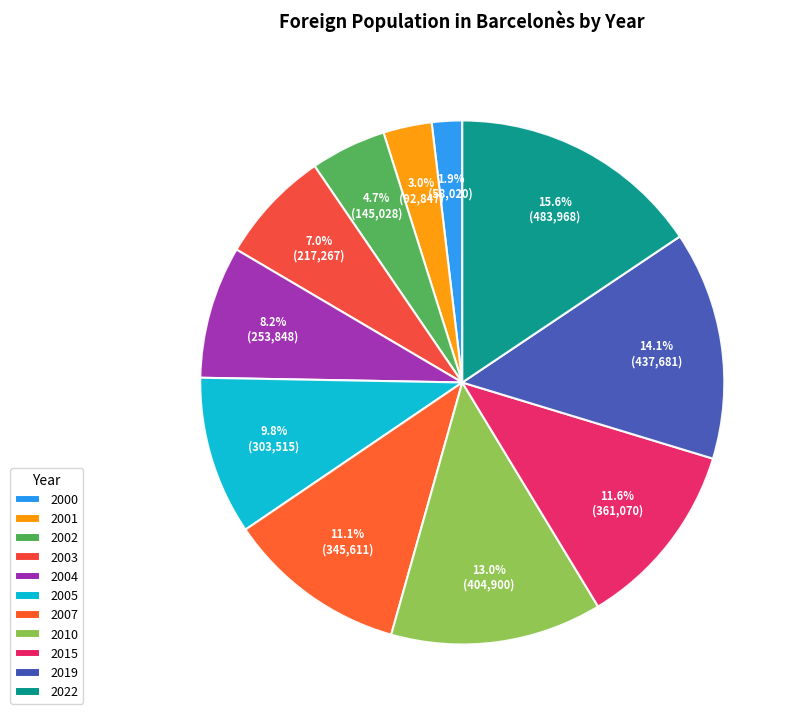

How many slices are in this pie chart?

11